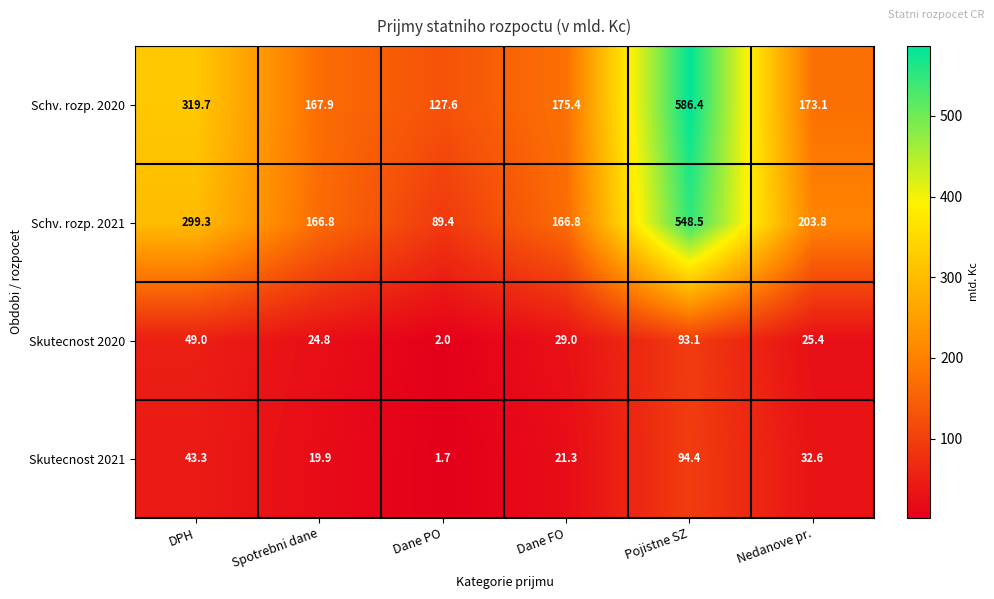

Reading left to right, extract all data points from this chart.

Schv. rozp. 2020: 319.7	167.9	127.6	175.4	586.4	173.1
Schv. rozp. 2021: 299.3	166.8	89.4	166.8	548.5	203.8
Skutecnost 2020: 49.0	24.8	2.0	29.0	93.1	25.4
Skutecnost 2021: 43.3	19.9	1.7	21.3	94.4	32.6